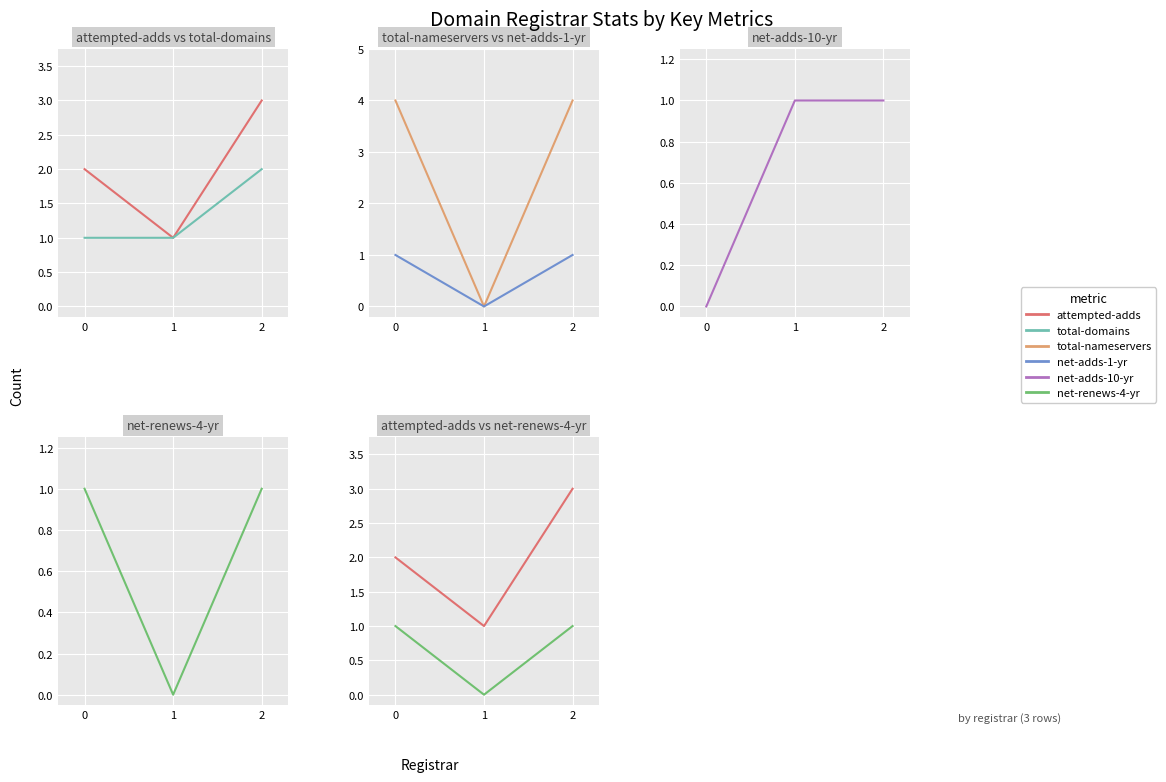

Is the value of net-adds-10-yr at 0 greater than the value of attempted-adds at 0?

No